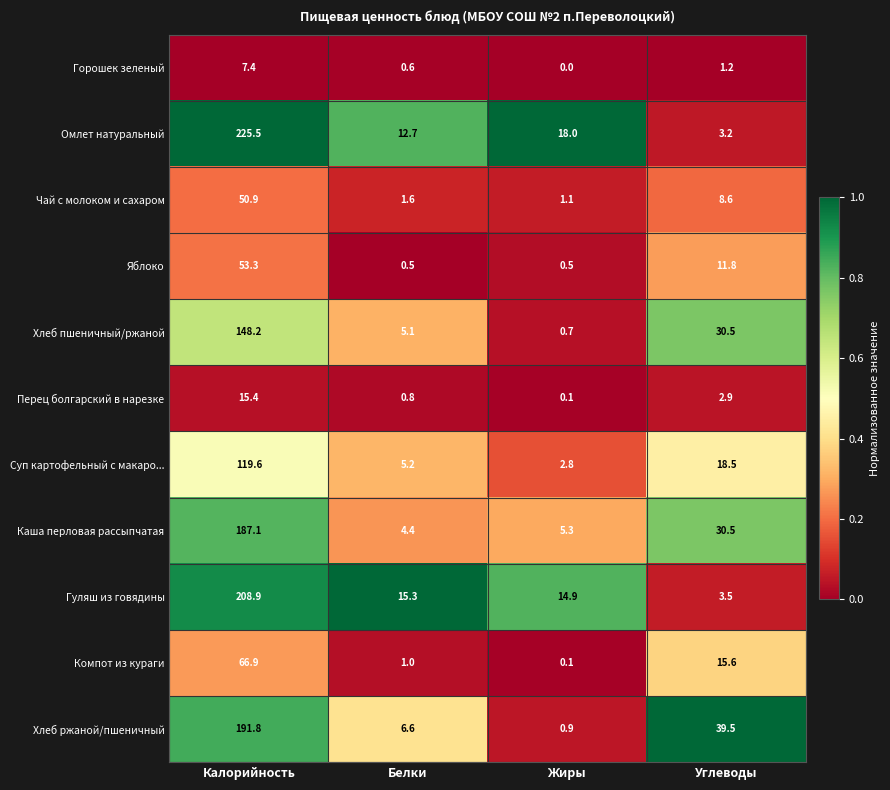

Rank the categories by Чай с молоком и сахаром value from highest to lowest.

Калорийность, Углеводы, Белки, Жиры